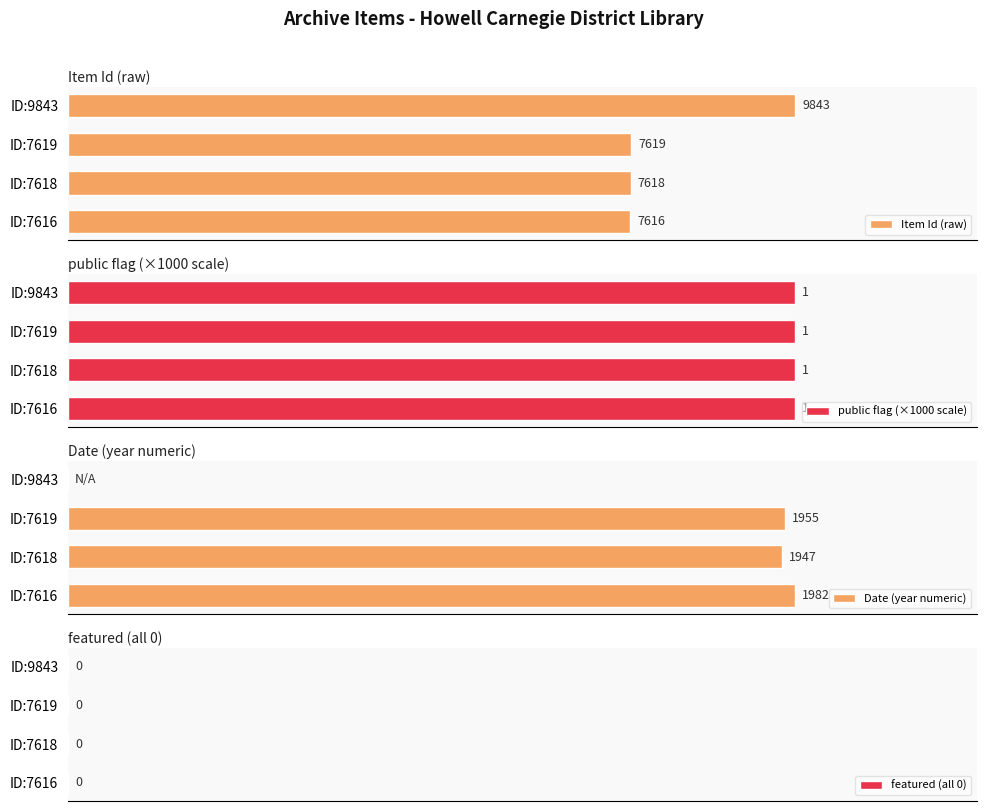

Rank the categories by Item Id (raw) value from highest to lowest.

ID:9843, ID:7619, ID:7618, ID:7616